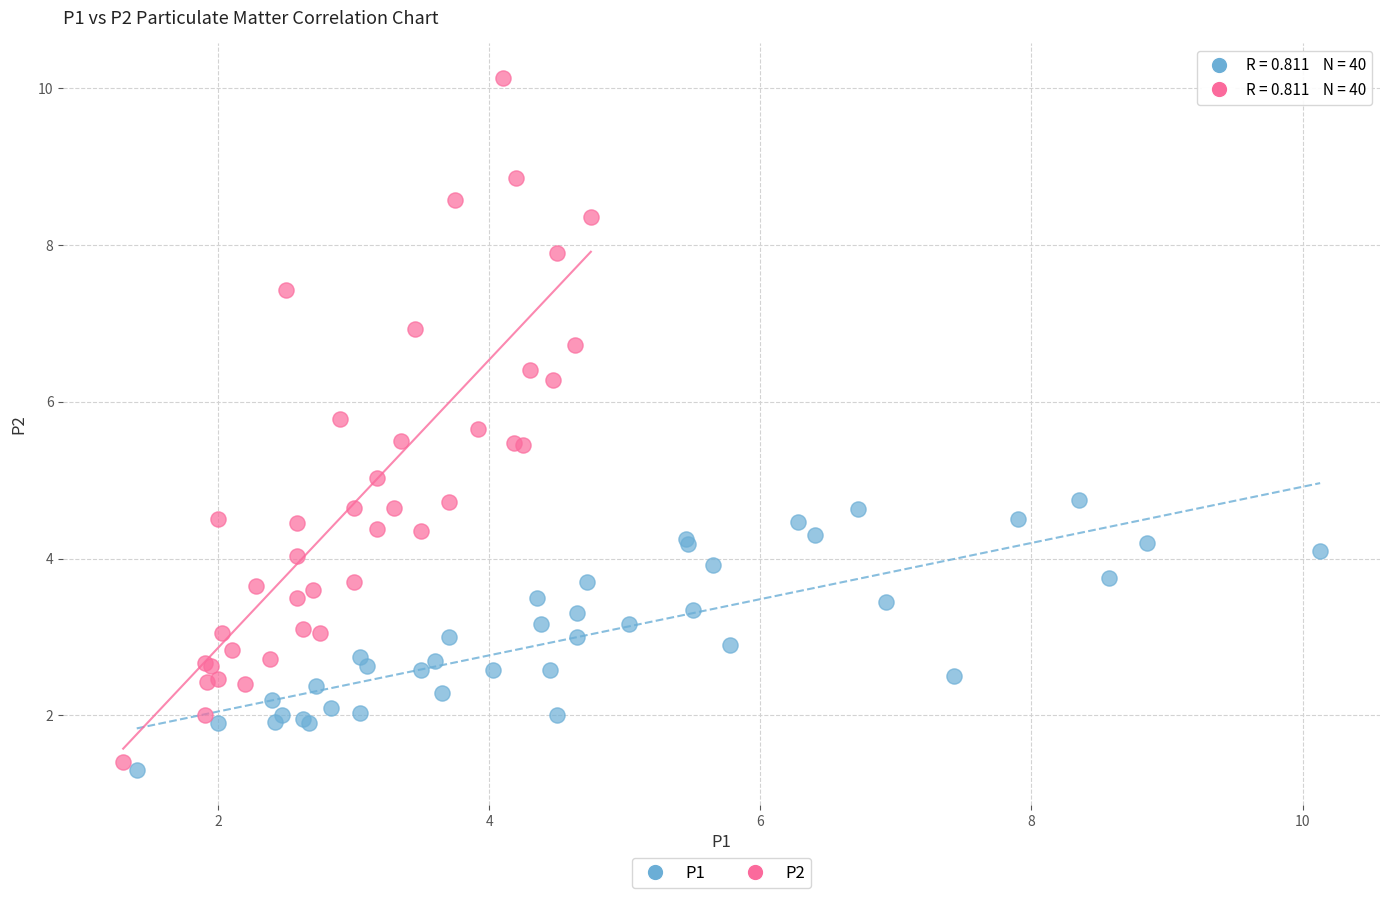

Which series reaches the maximum Y coordinate?

P2